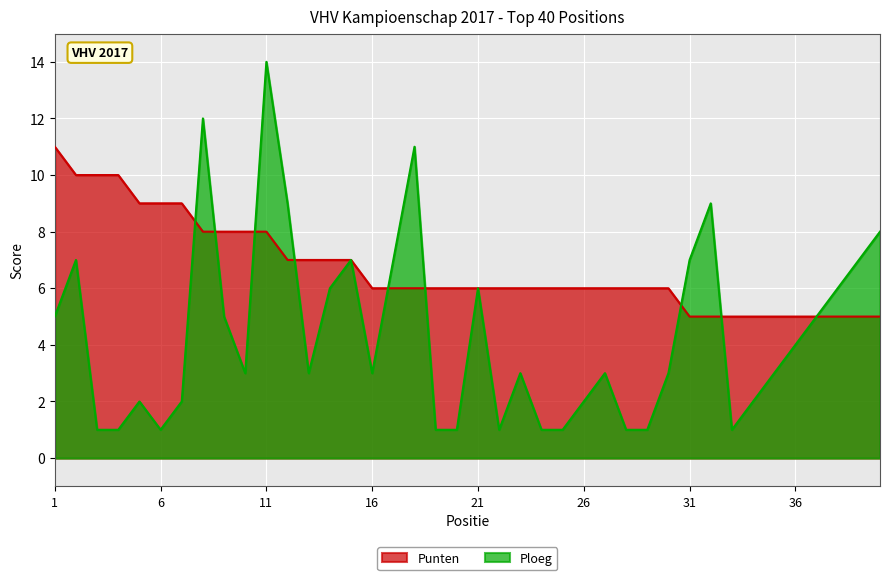

At 12, list the series in order from largest to smallest.

Ploeg, Punten